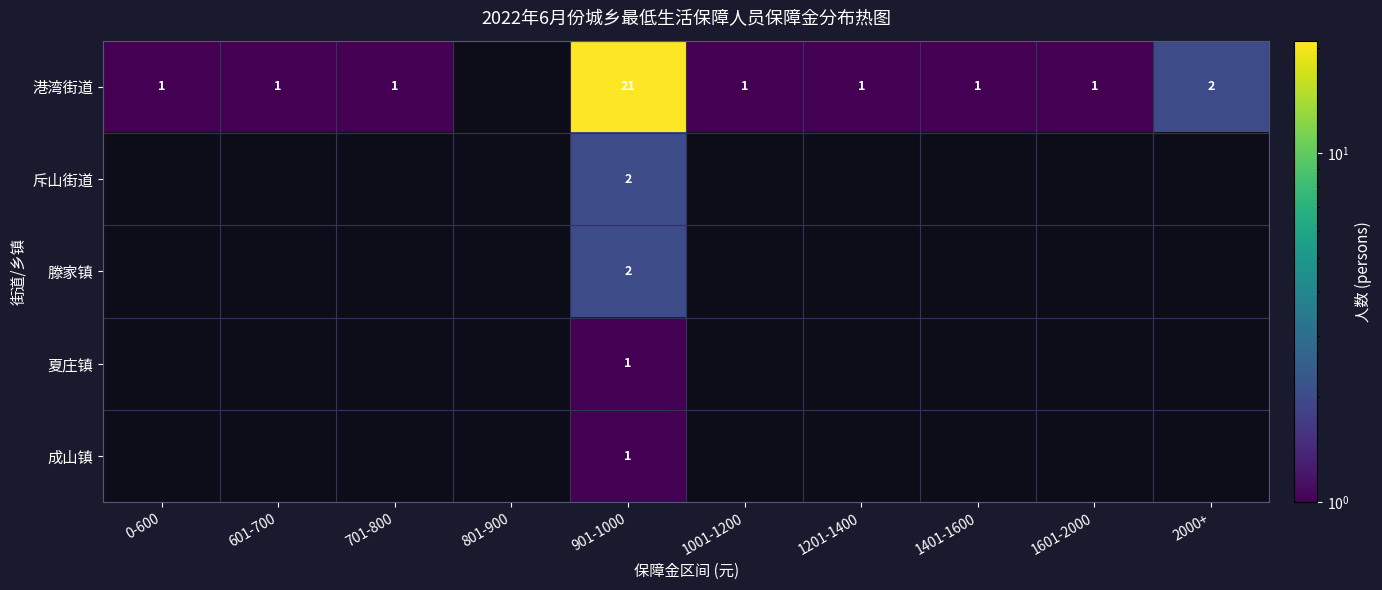

How many data points does each series have?

10